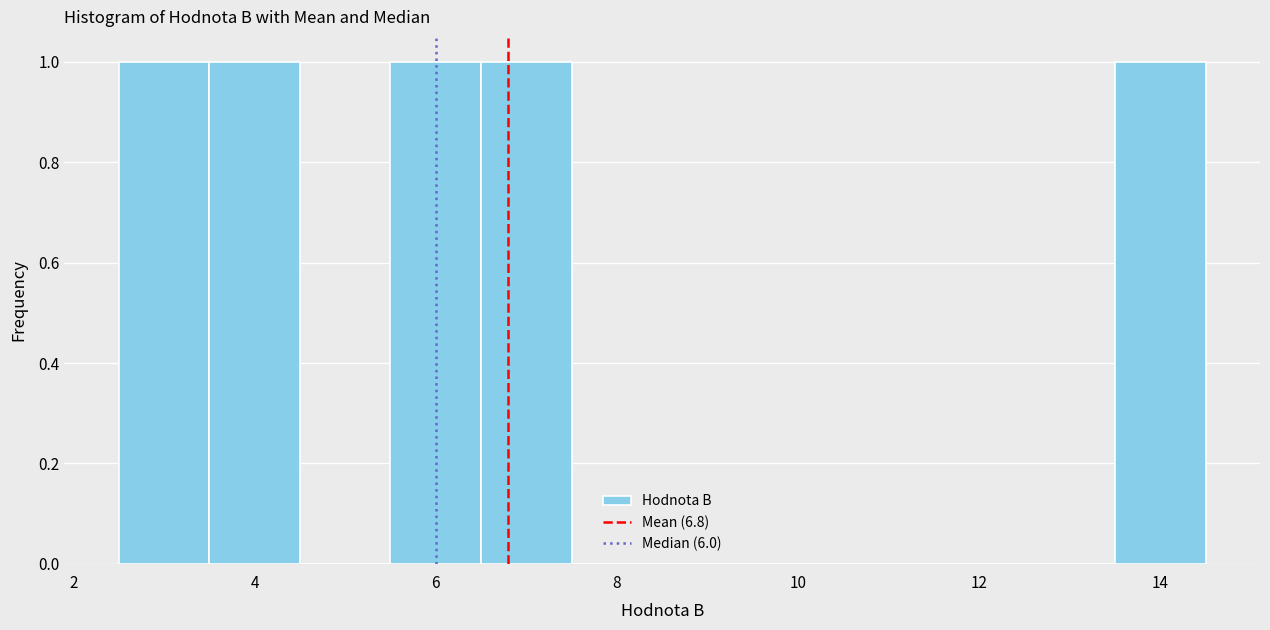

What is the height of the bar covering 2.5 to 3.5 on the x-axis? Neither the bar edges nor the heights are printed on the chart, so give them approximately, as read against the axes.

1